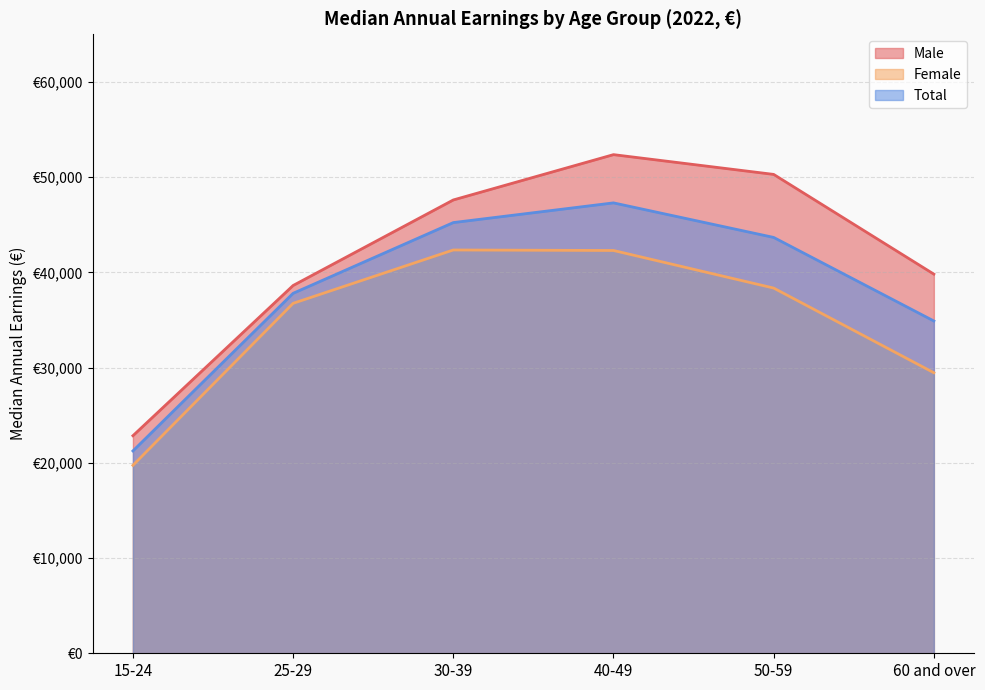

Rank the categories by Female value from lowest to highest.

15-24, 60 and over, 25-29, 50-59, 40-49, 30-39